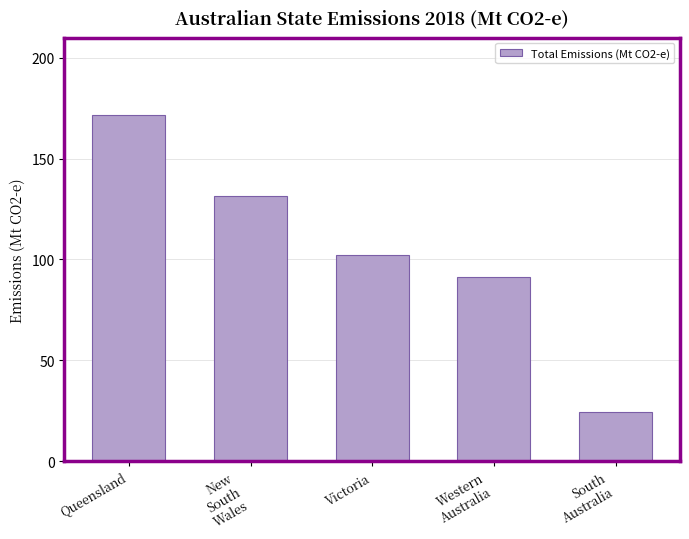

Reading left to right, what are all the values shown in this chart?

171.7	131.7	102.2	91.5	24.2